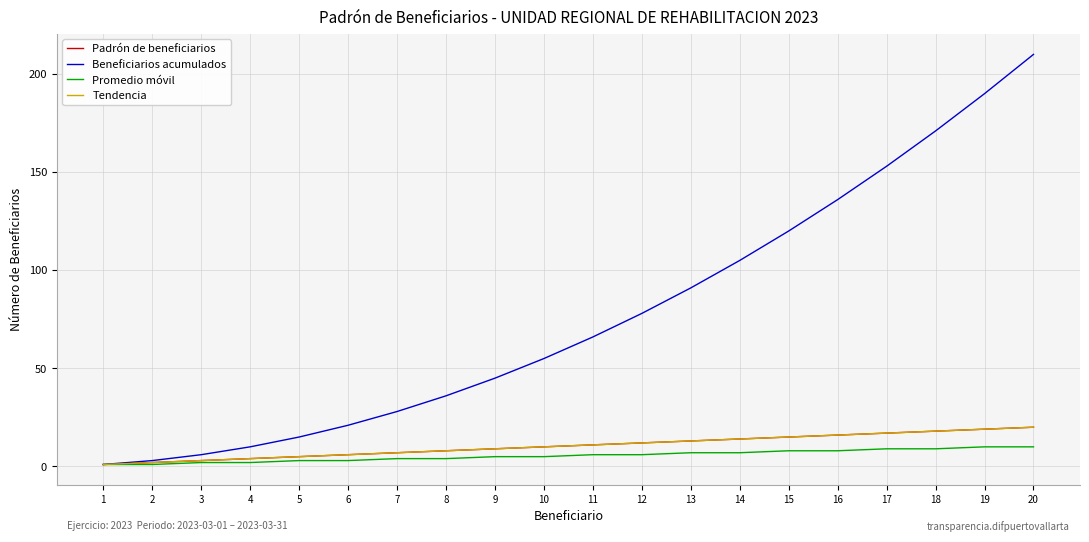

Which category has the lowest value in the Tendencia series?

1